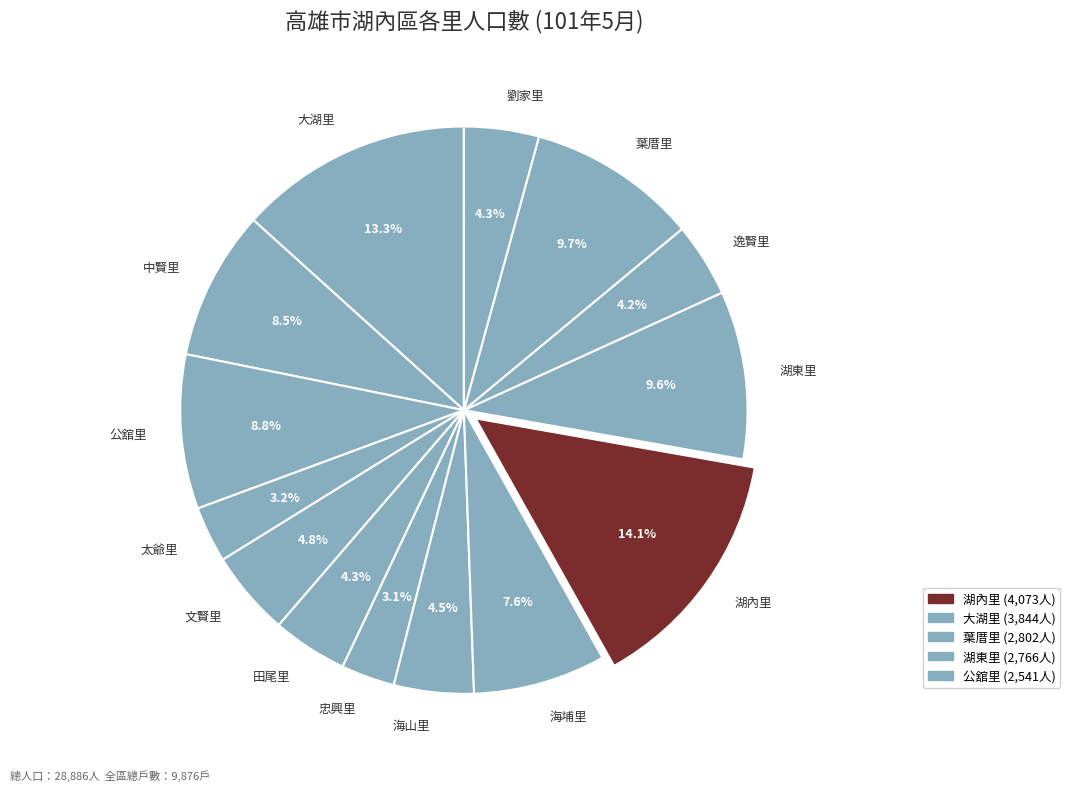

To the nearest percent, what is the average slice percentage?

7%